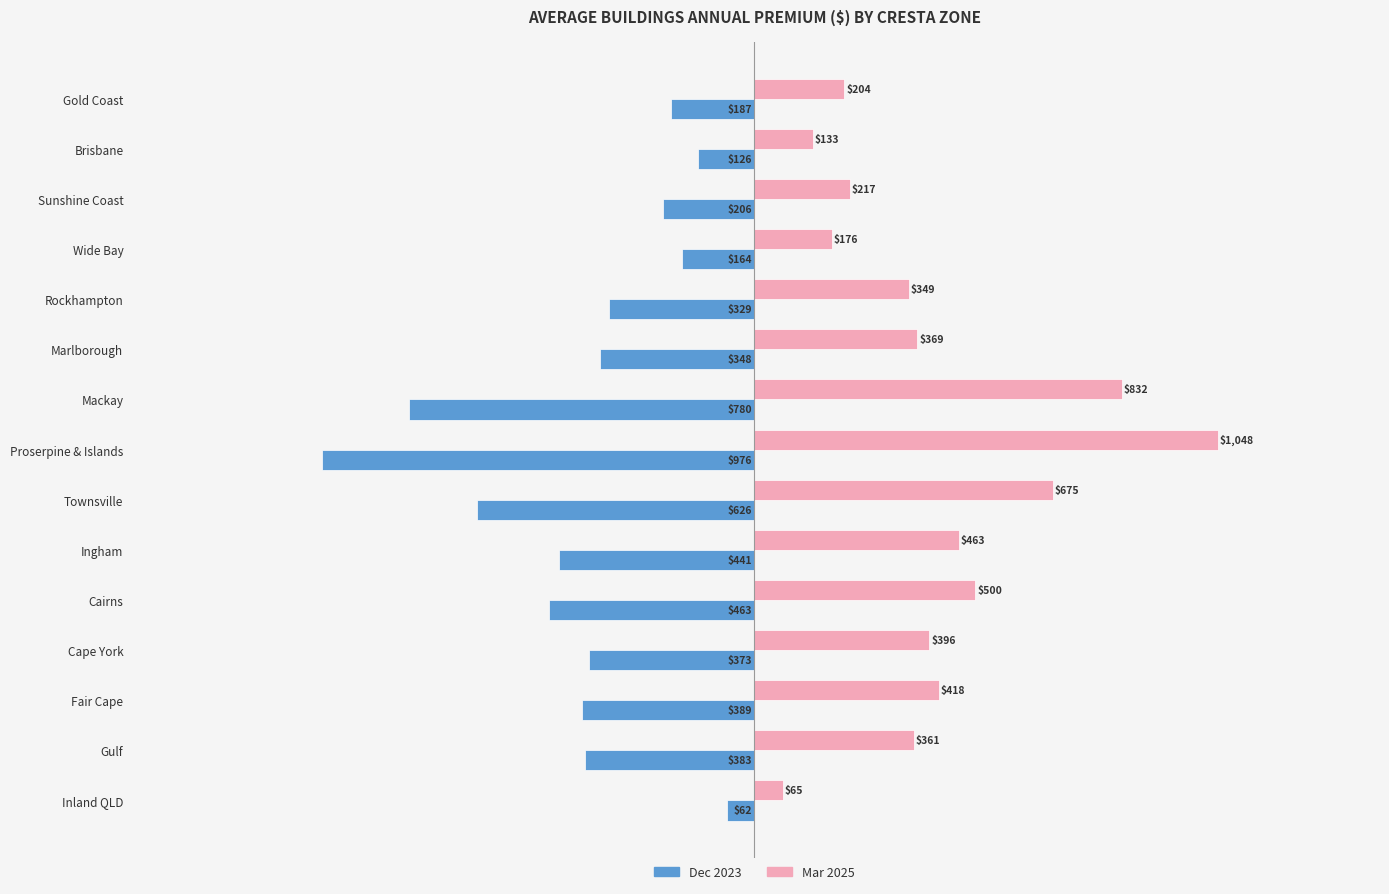

At which category is the sum across all series the highest?

Proserpine & Islands